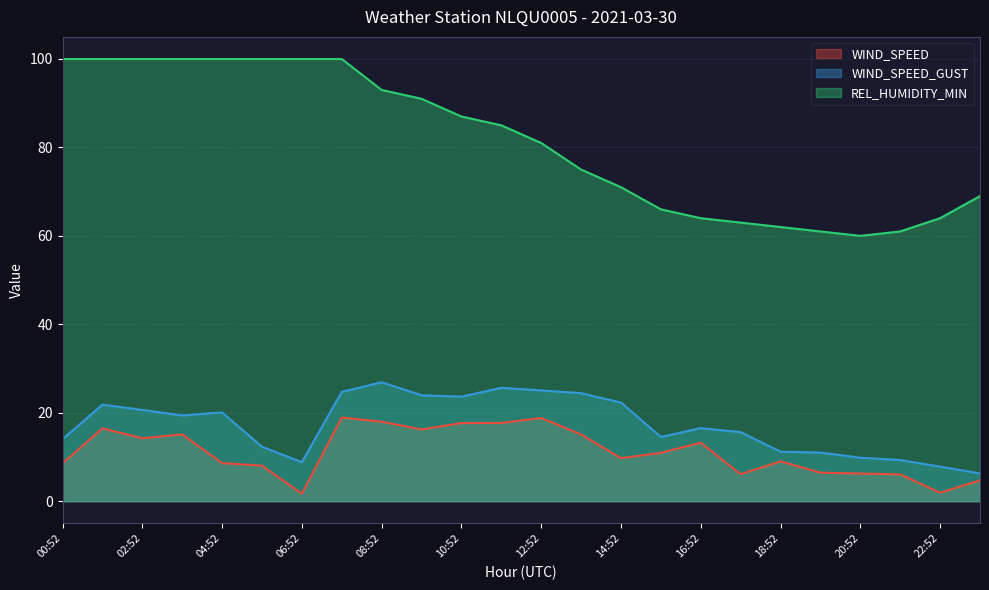

List the series in order of their peak value, highest first.

REL_HUMIDITY_MIN, WIND_SPEED_GUST, WIND_SPEED